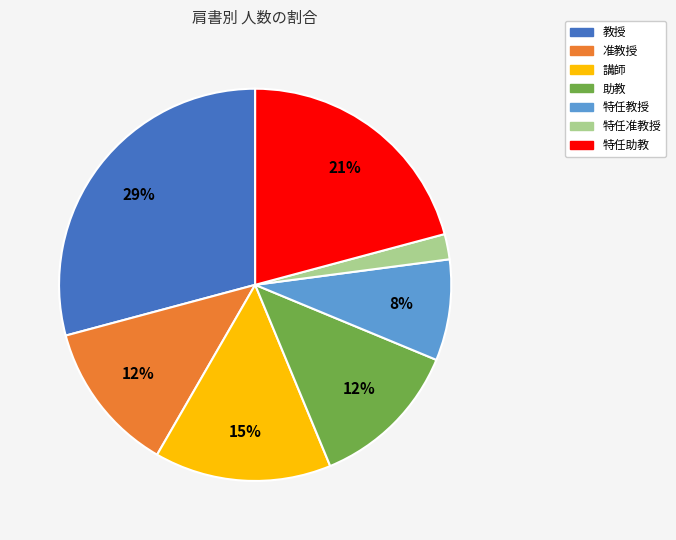

What percentage is the 特任教授 slice, to the nearest percent?

8%